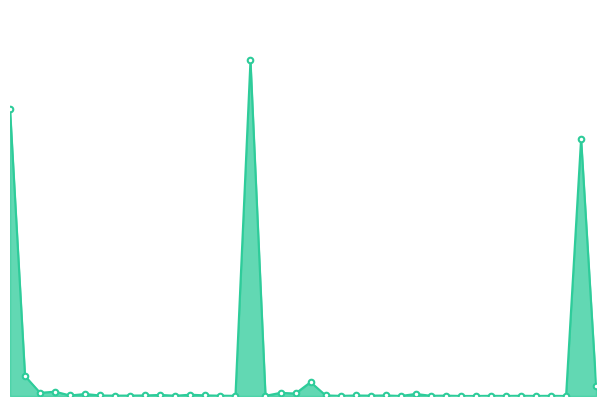

How many points are lower than both their immediate neighbors (excluding endpoints)?

14